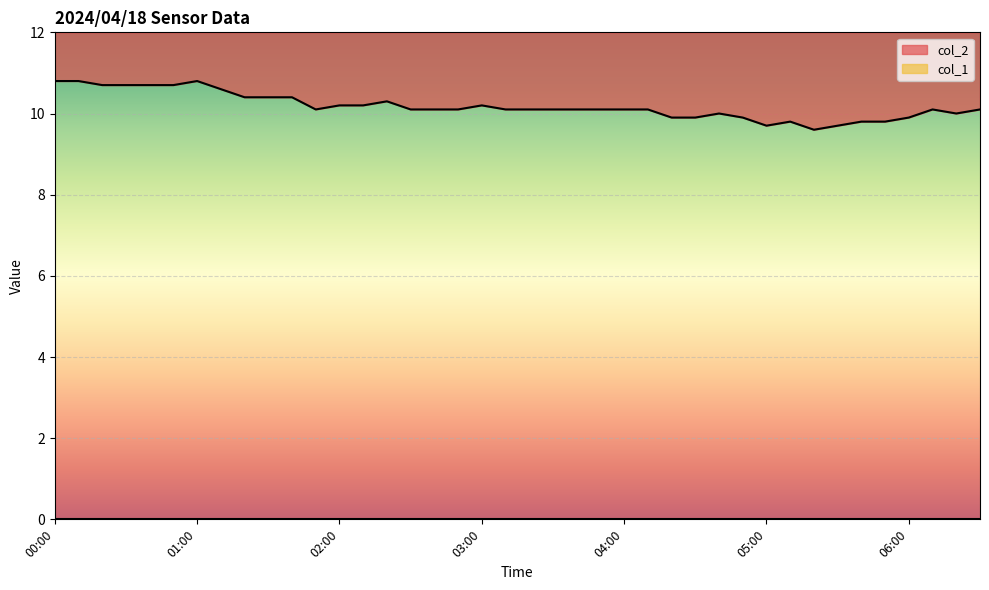

What is the label of the 23rd point from the right?

02:50